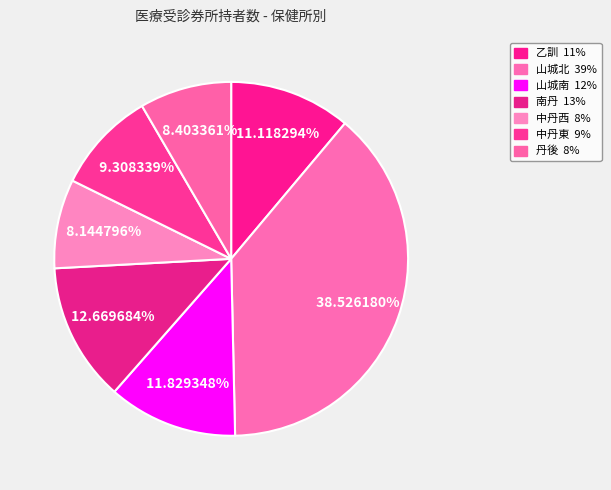

What percentage is the 乙訓 slice, to the nearest percent?

11%